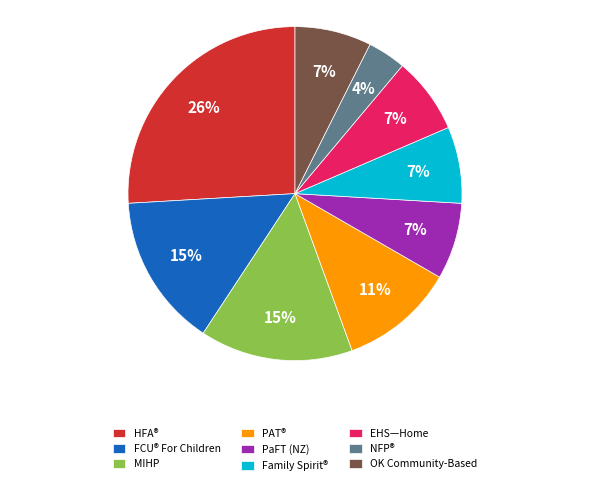

Do NFP® and HFA® together represent more than half of the pie?

No